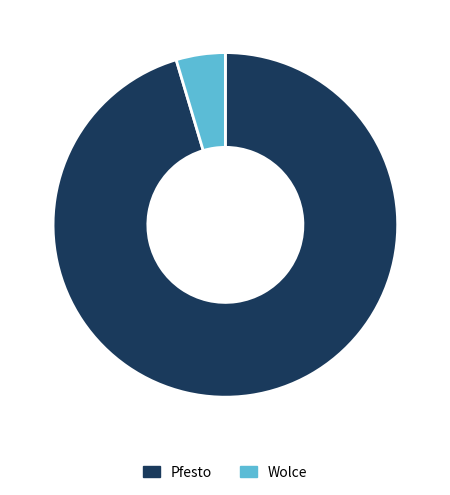

Combined, do Pfesto and Wolce account for over 50%?

Yes